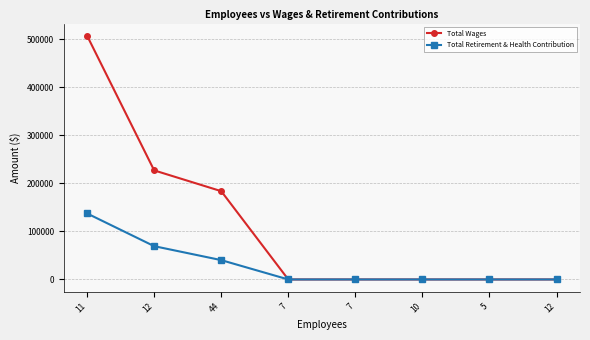

Is the value of Total Retirement & Health Contribution at 11 greater than the value of Total Wages at 7?

Yes